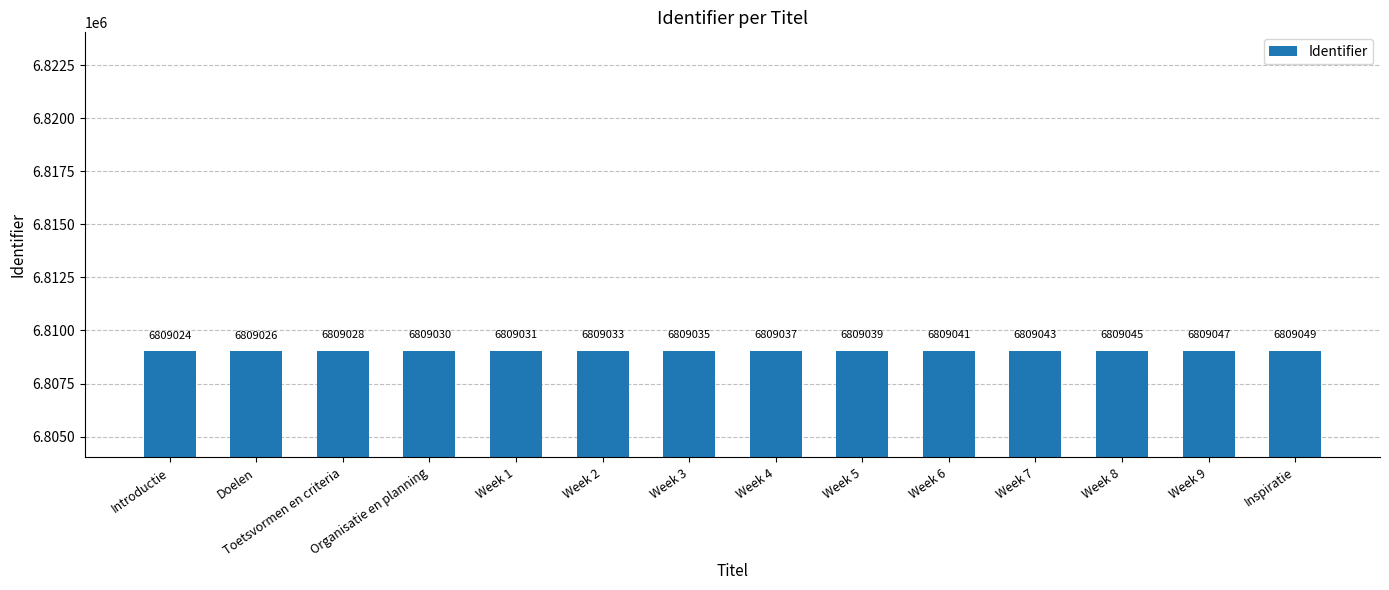

Between Week 8 and Week 7, which is larger?

Week 8